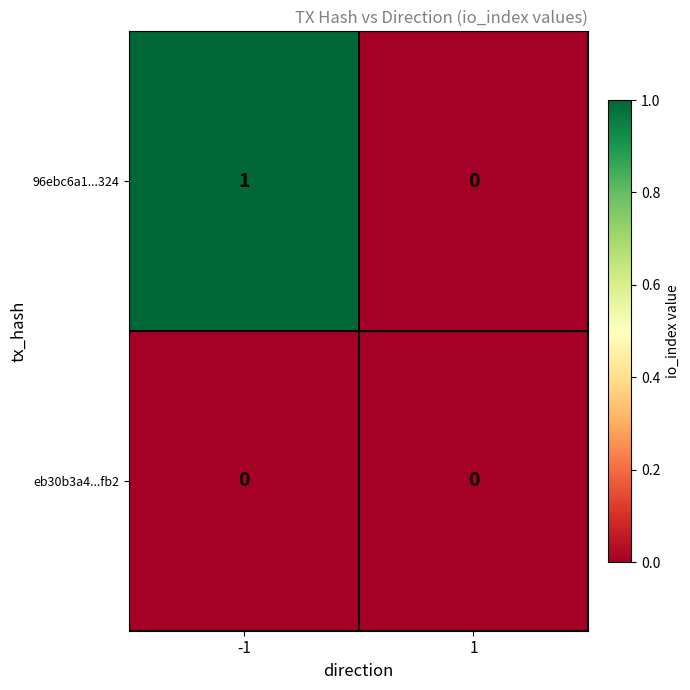

Reading left to right, what are all the values shown in this chart?

96ebc6a1...324: 1	0
eb30b3a4...fb2: 0	0